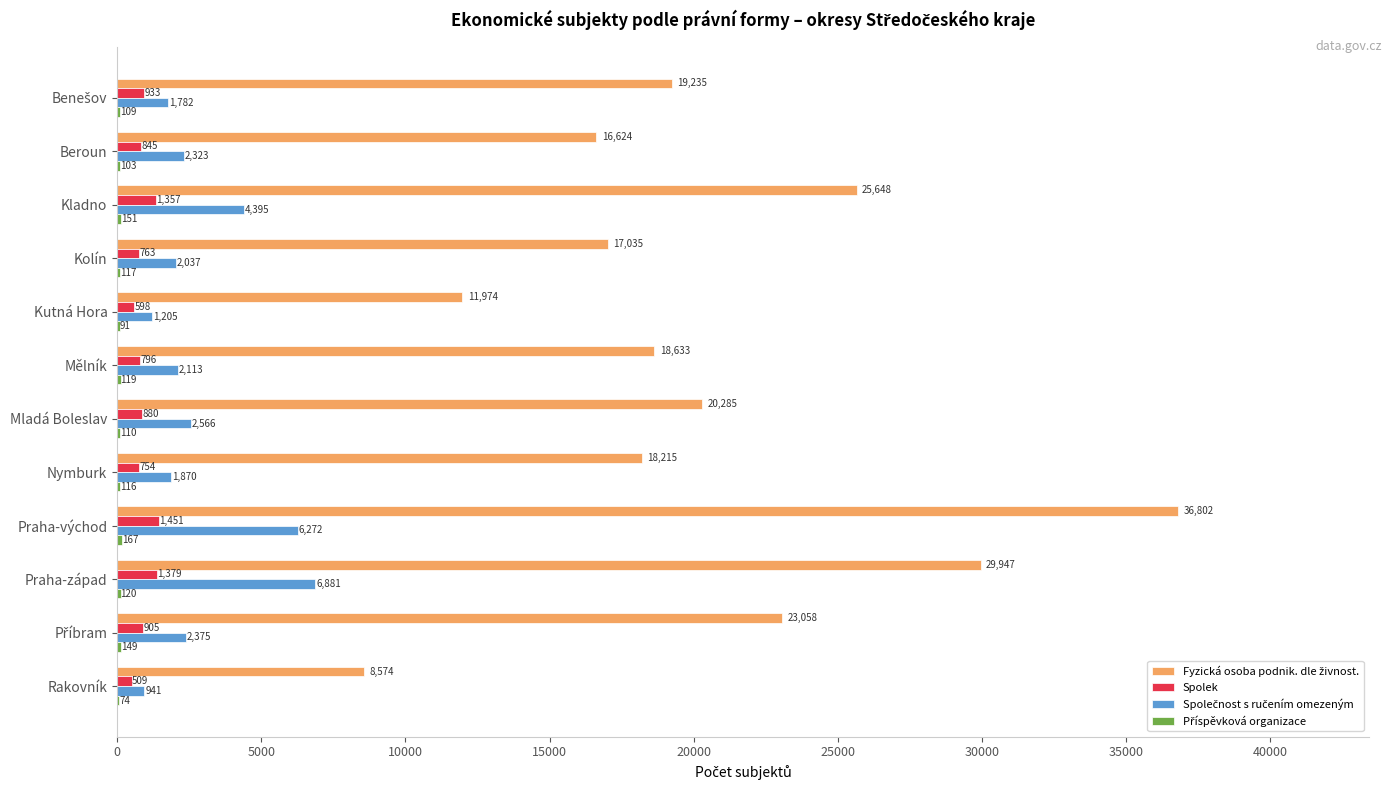

What is the approximate value of Spolek at Mělník, to the nearest 50?

800